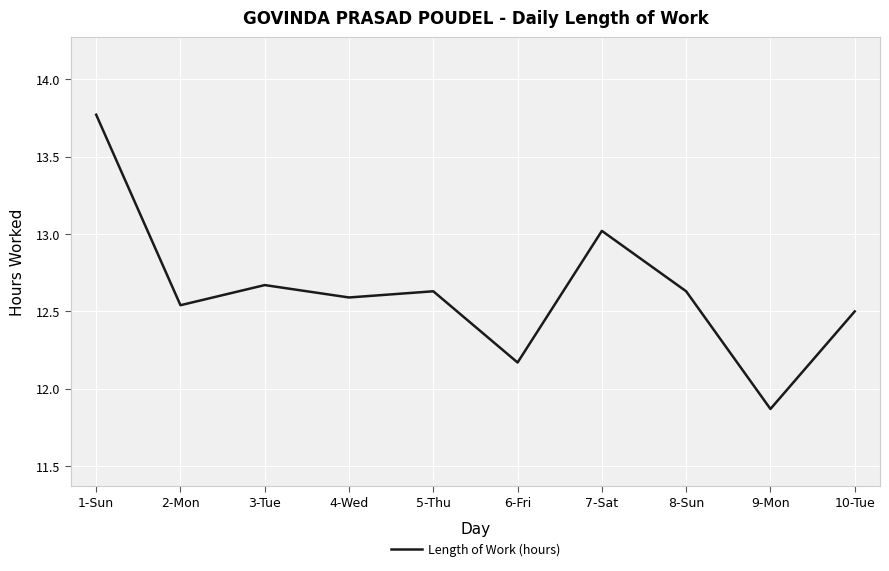

Approximately how many times larger is the value at 2-Mon compared to 10-Tue?

1.0